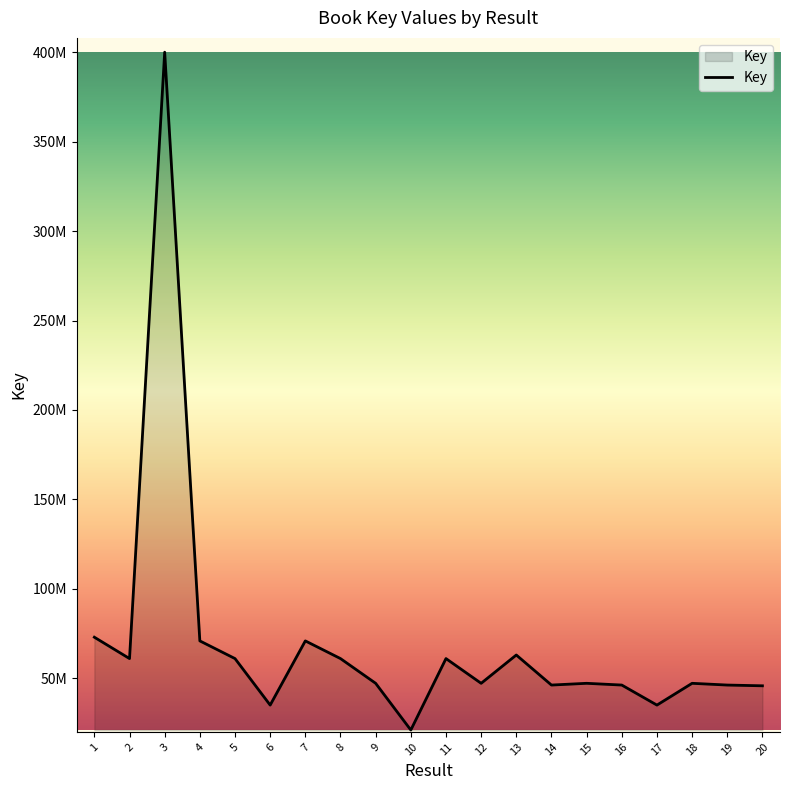

Is it true that the value at 10 is 20929511?

True